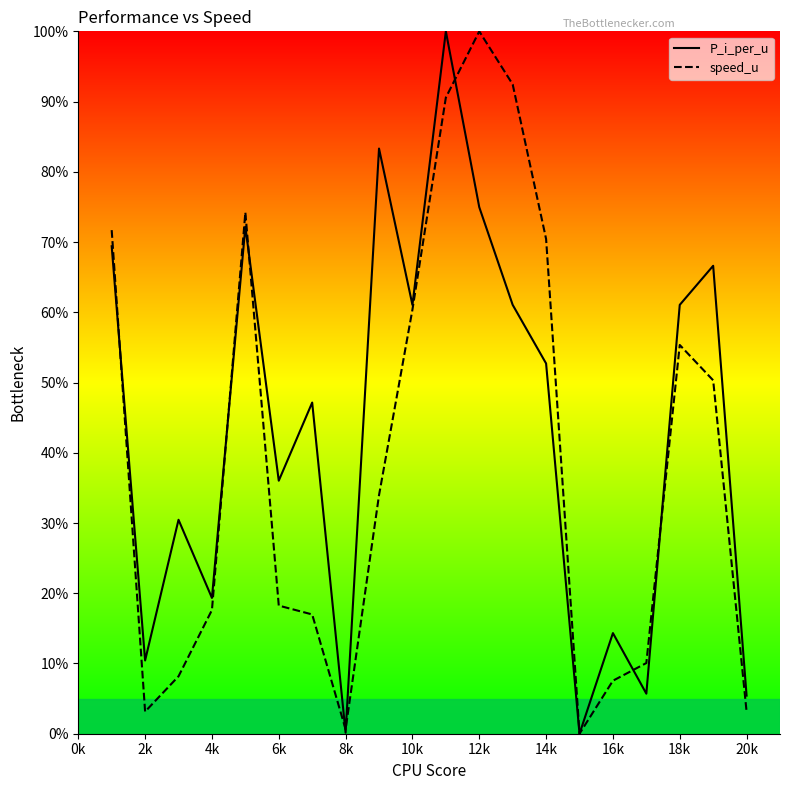

List the series in order of their overall mean, lowest first.

speed_u, P_i_per_u